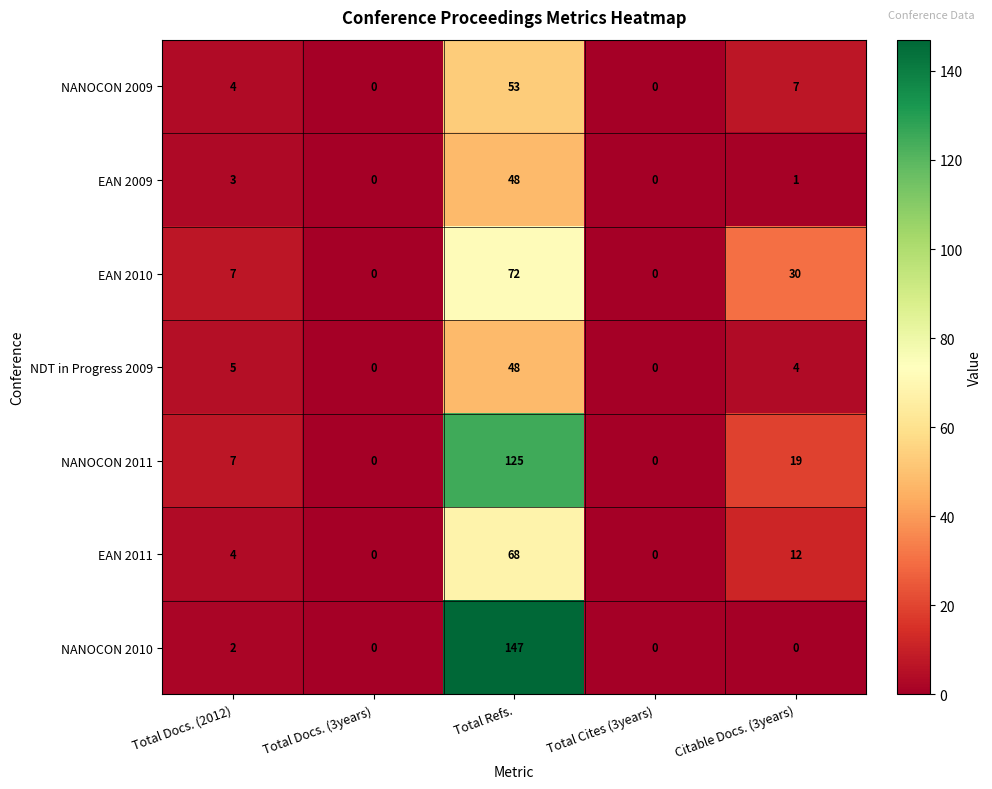

Which series has the largest total across all categories?

NANOCON 2011